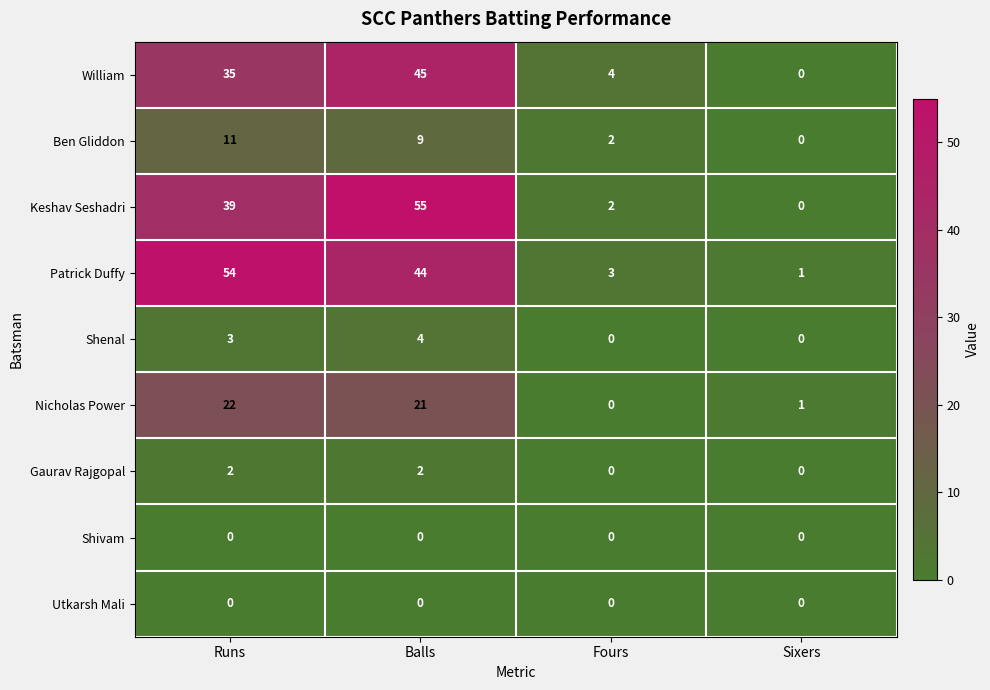

Which series has the largest range (max minus min)?

Keshav Seshadri